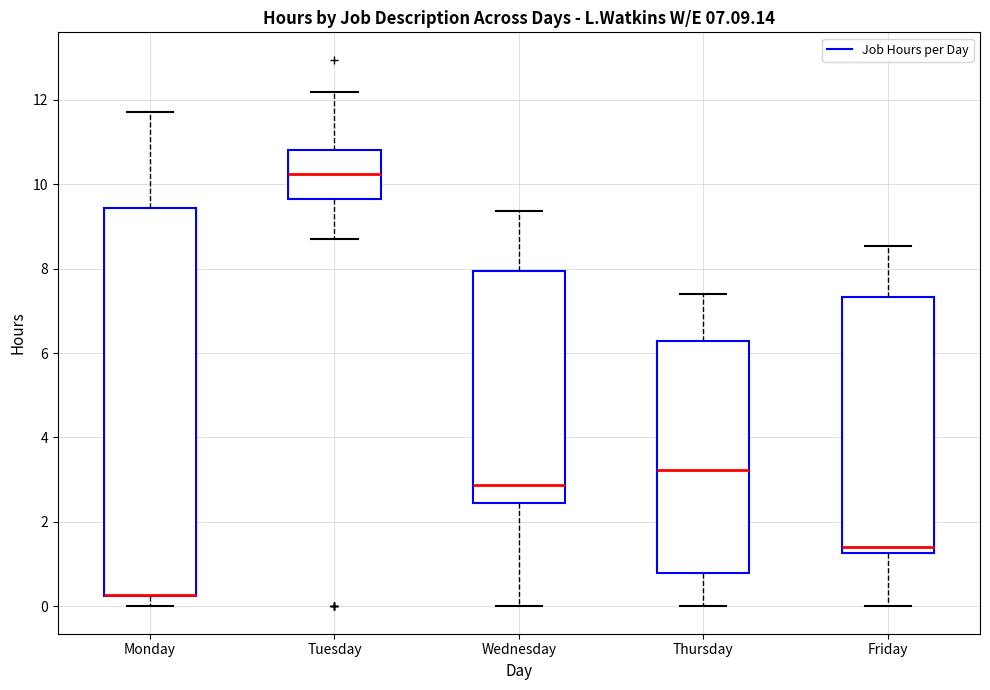

Which box is the tallest, from its lower edge to its upper edge?

Monday